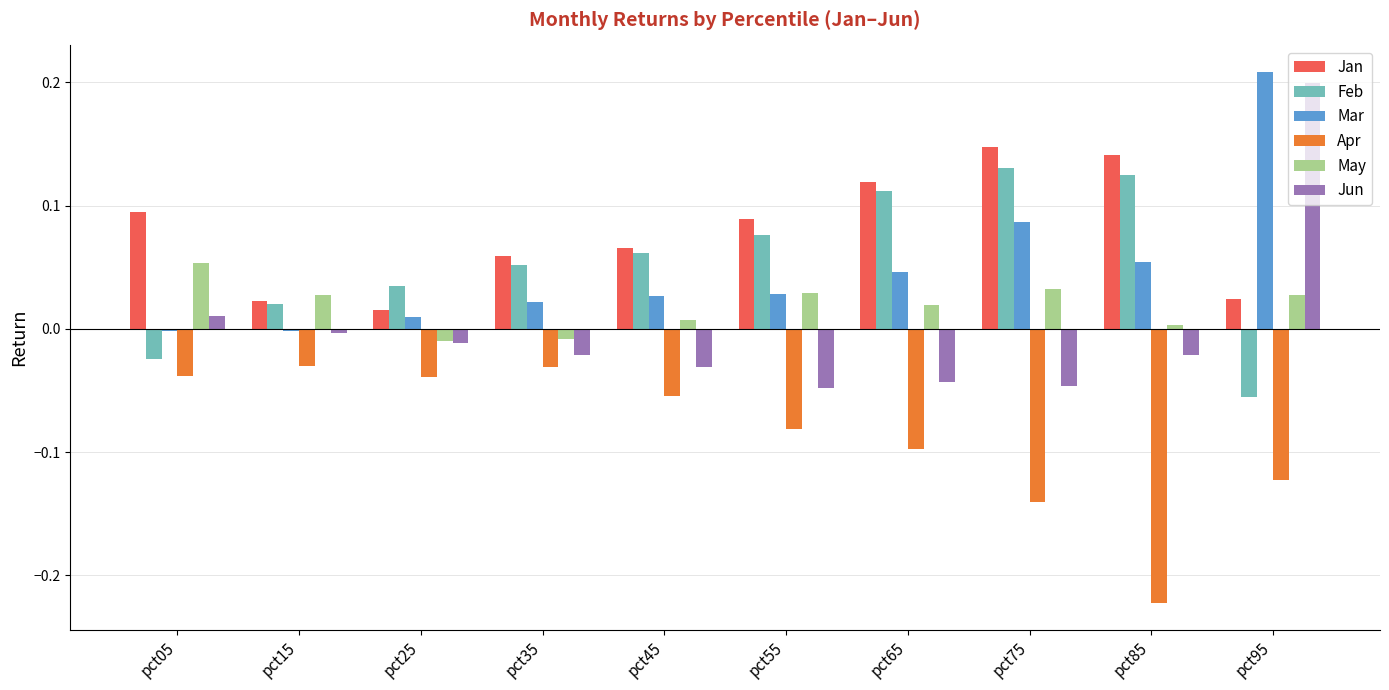

What is the difference between the highest and lowest values at pct85?

0.4